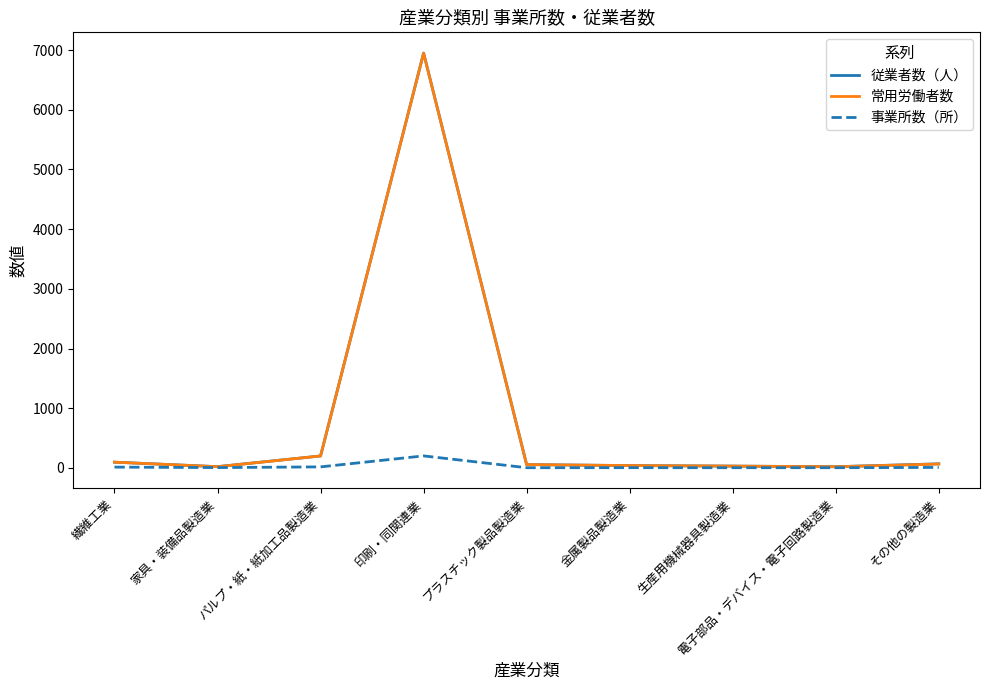

What is the spread (max minus min) of values at プラスチック製品製造業?

52